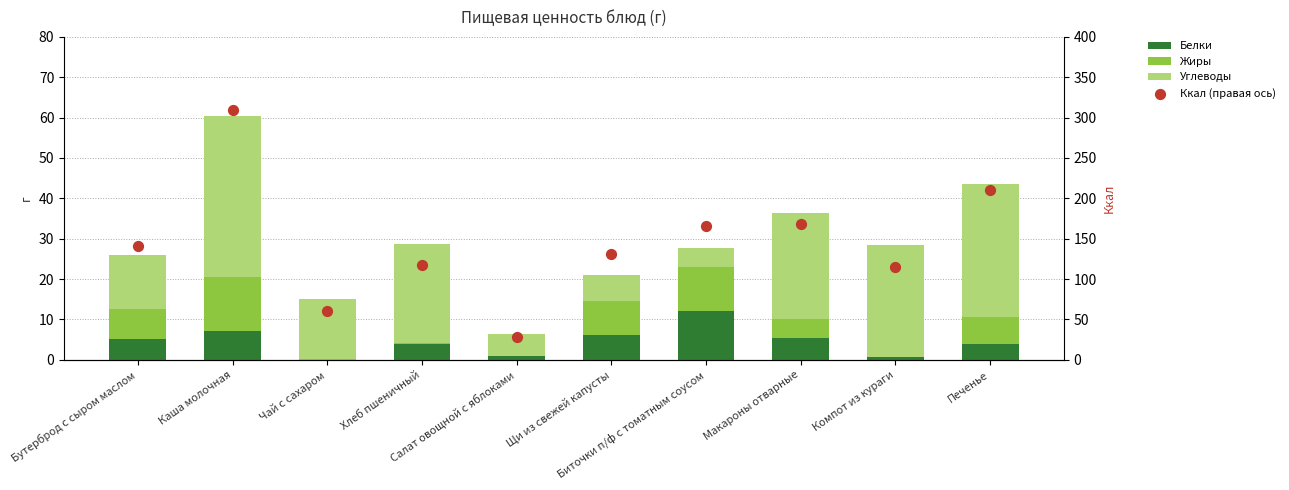

Is the value of Жиры at Хлеб пшеничный greater than the value of Ккал (правая ось) at Биточки п/ф с томатным соусом?

No